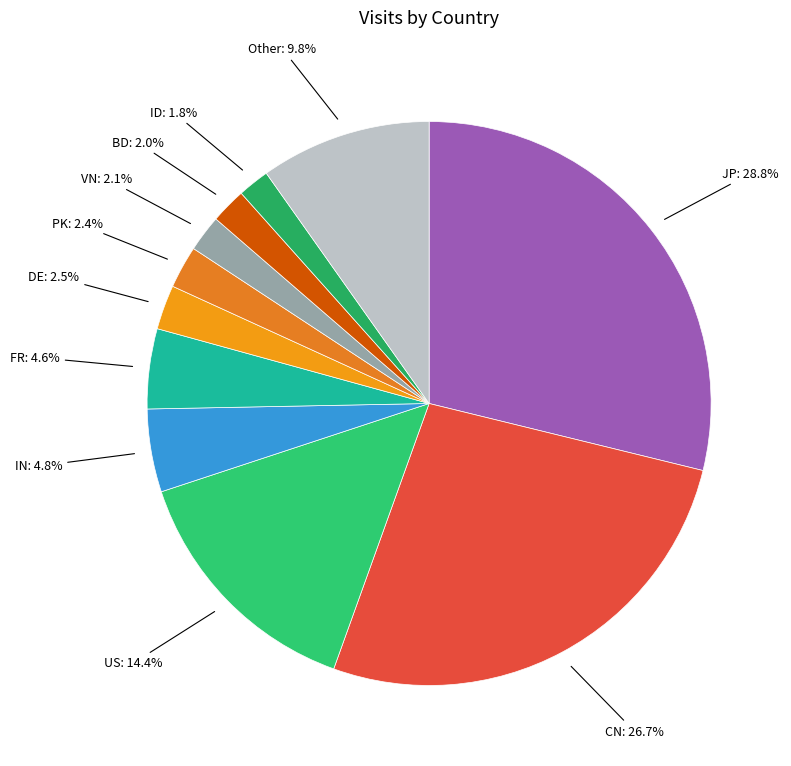

Does any single category account for the majority?

No